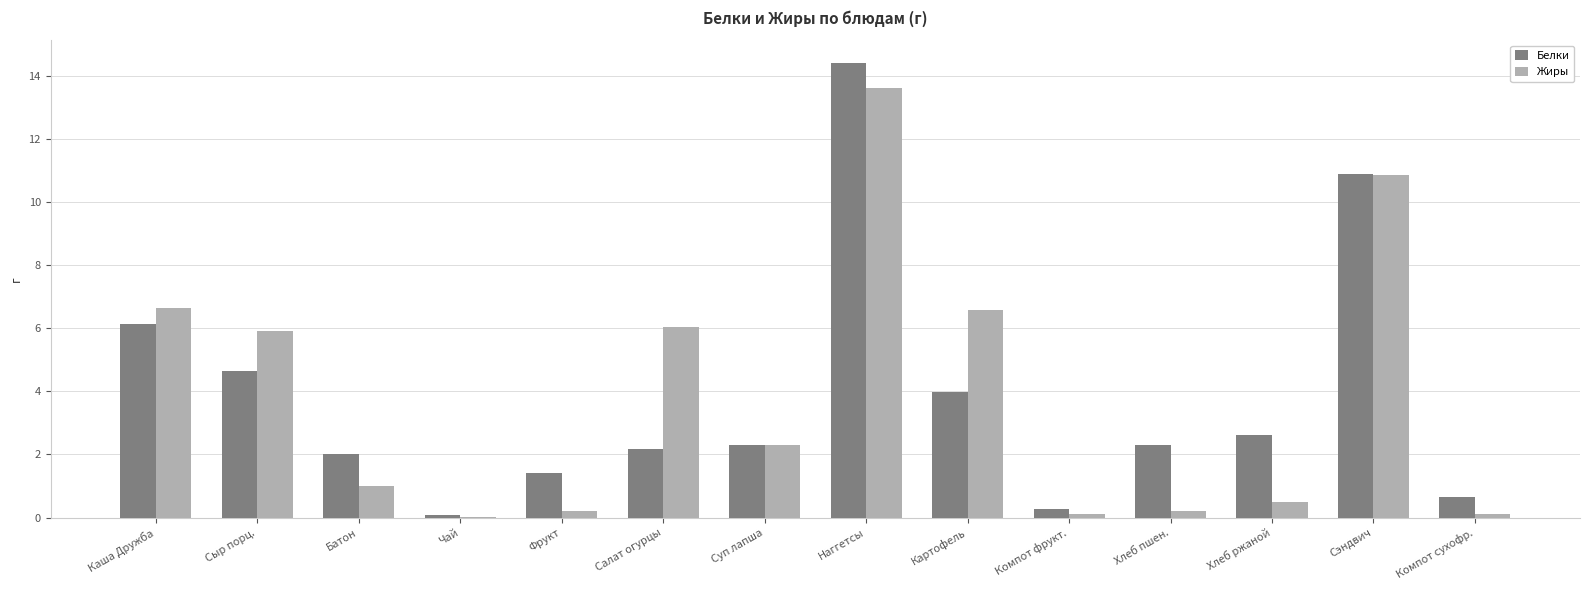

Is the value of Жиры at Салат огурцы greater than the value of Белки at Наггетсы?

No